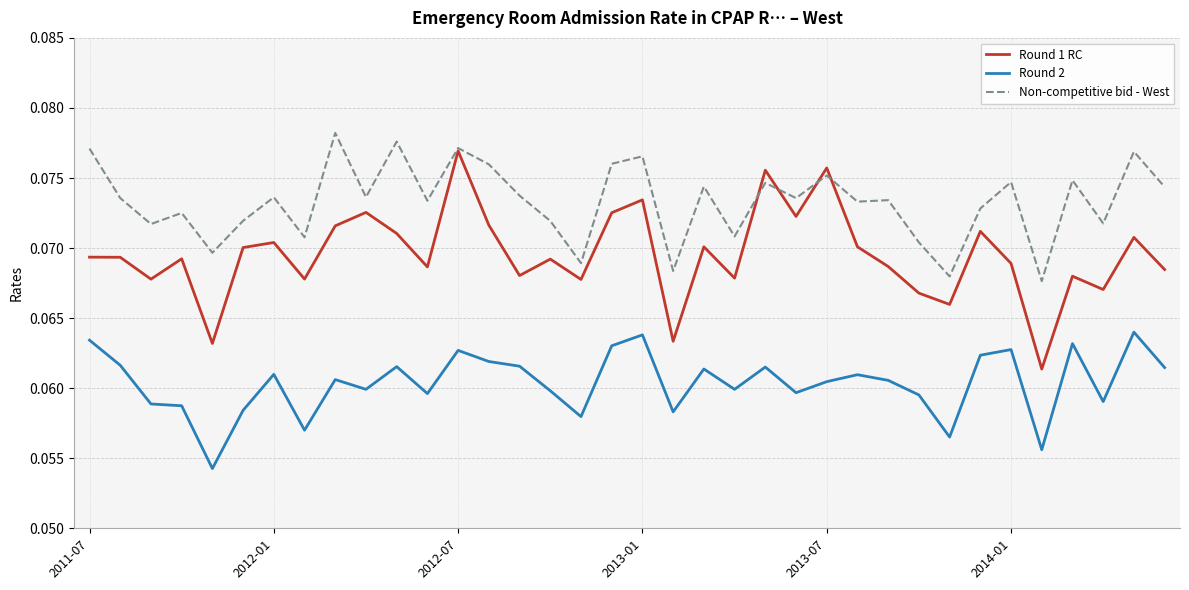

Which series has the largest range (max minus min)?

Round 1 RC